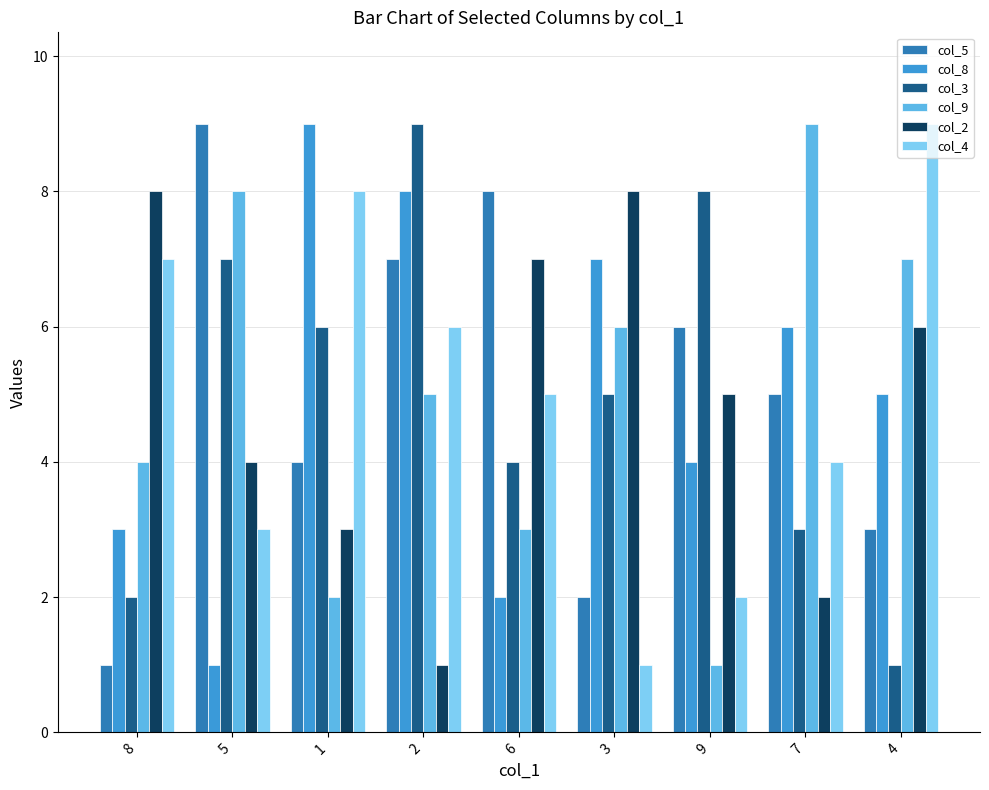

Reading right to left, extract all data points from this chart.

col_5: 3	5	6	2	8	7	4	9	1
col_8: 5	6	4	7	2	8	9	1	3
col_3: 1	3	8	5	4	9	6	7	2
col_9: 7	9	1	6	3	5	2	8	4
col_2: 6	2	5	8	7	1	3	4	8
col_4: 9	4	2	1	5	6	8	3	7